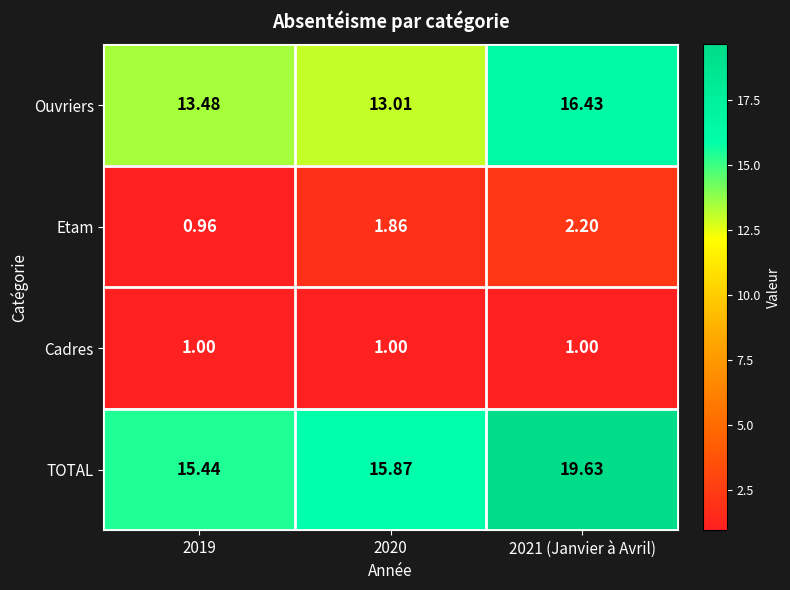

At 2019, list the series in order from smallest to largest.

Etam, Cadres, Ouvriers, TOTAL